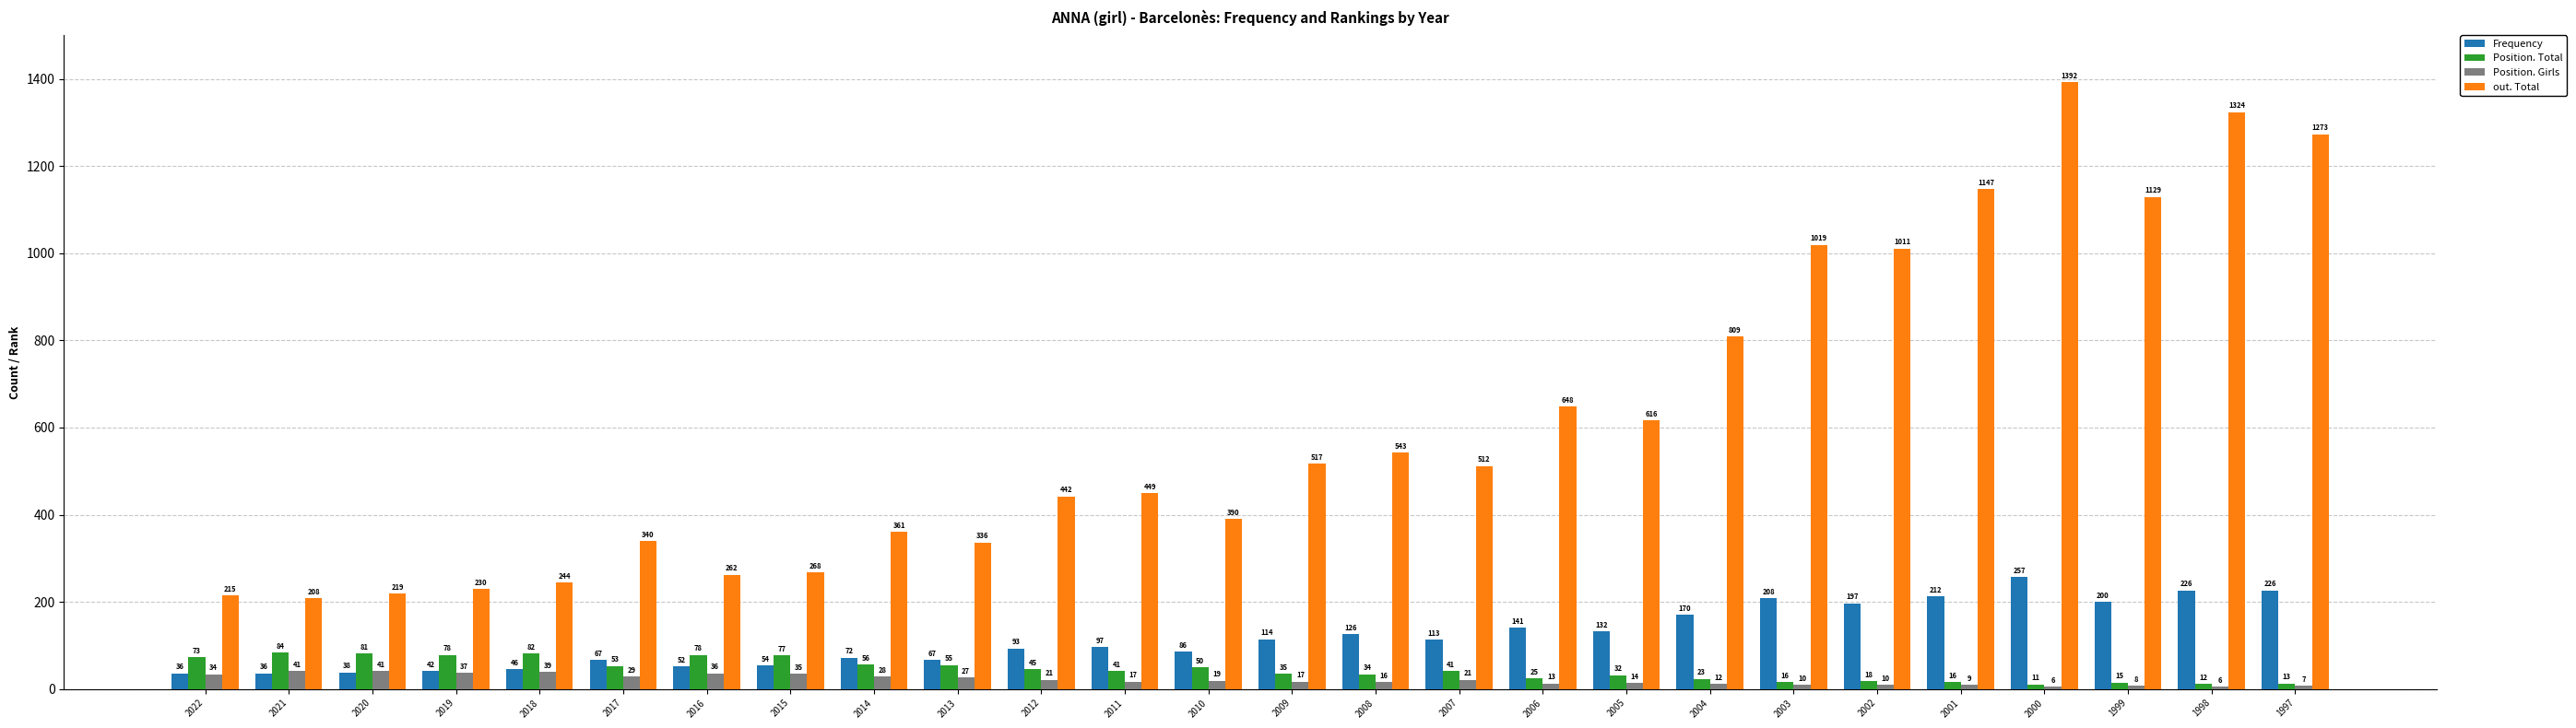

What is the average value of the Position. Girls series?

21